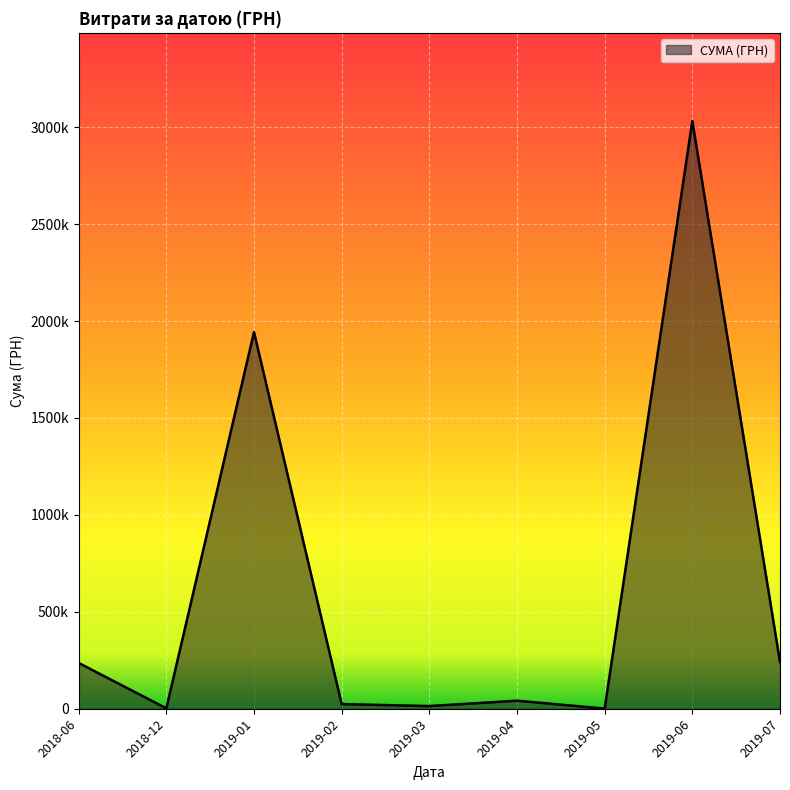

Does the chart have visible grid lines?

Yes